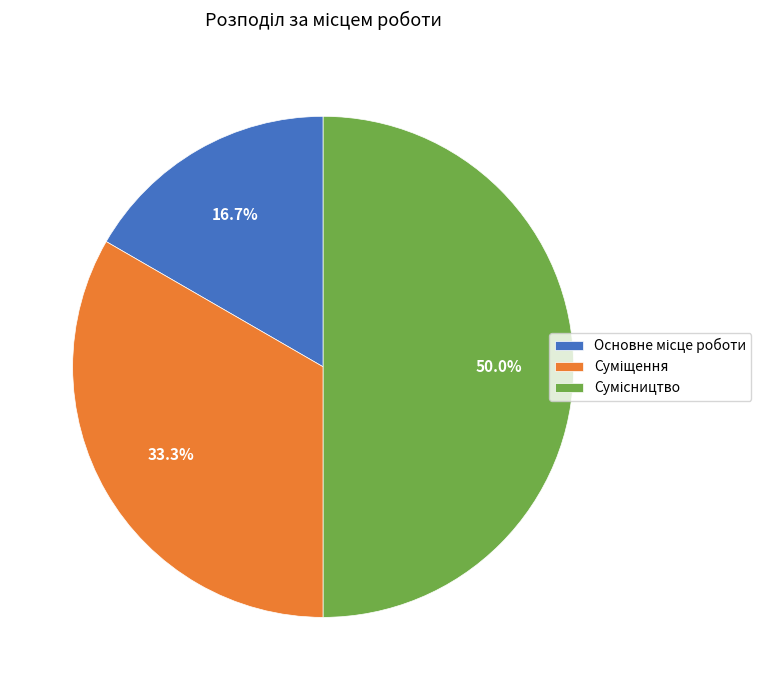

To the nearest percent, what percentage of the pie is Основне місце роботи?

17%